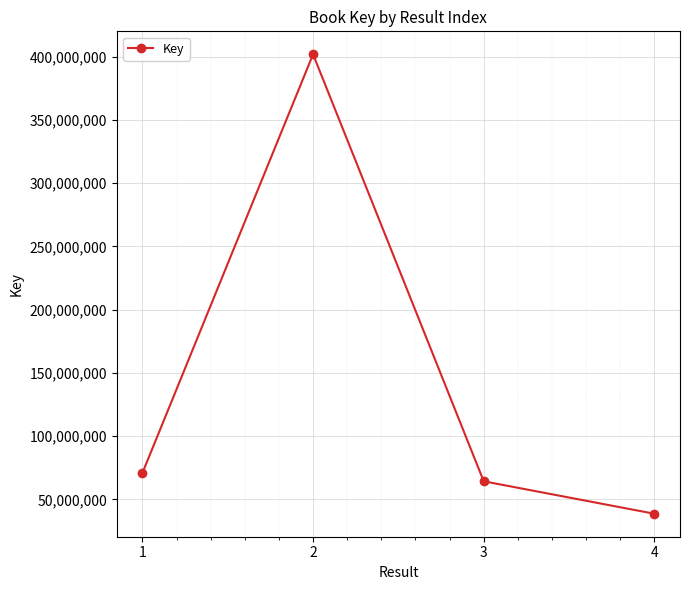

Reading left to right, list all the values displayed in this chart.

1=70743446	2=401778373	3=64254743	4=38604129